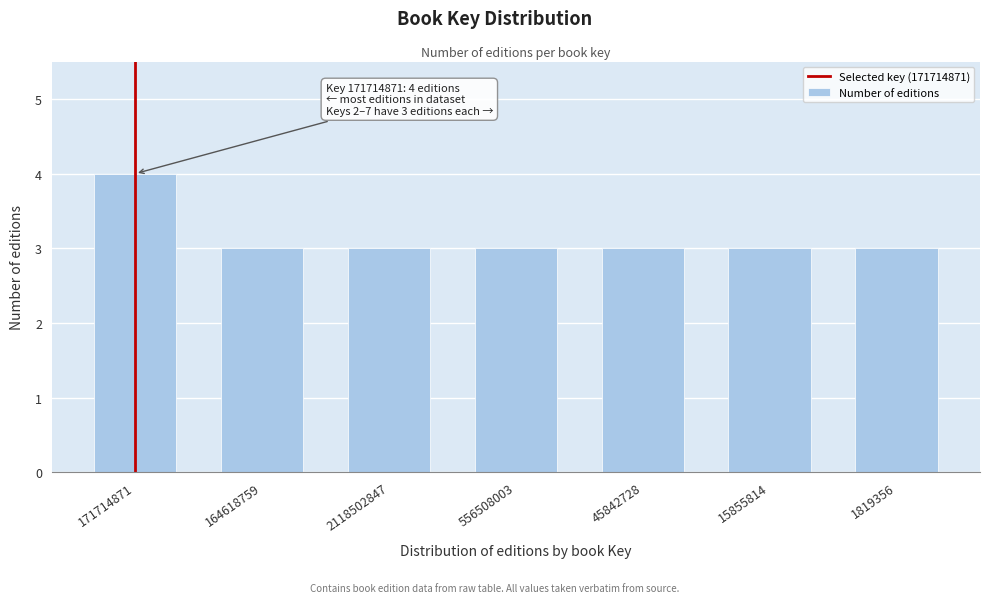

Reading left to right, transcribe all the data shown in this chart.

171714871=4	164618759=3	2118502847=3	556508003=3	45842728=3	15855814=3	1819356=3